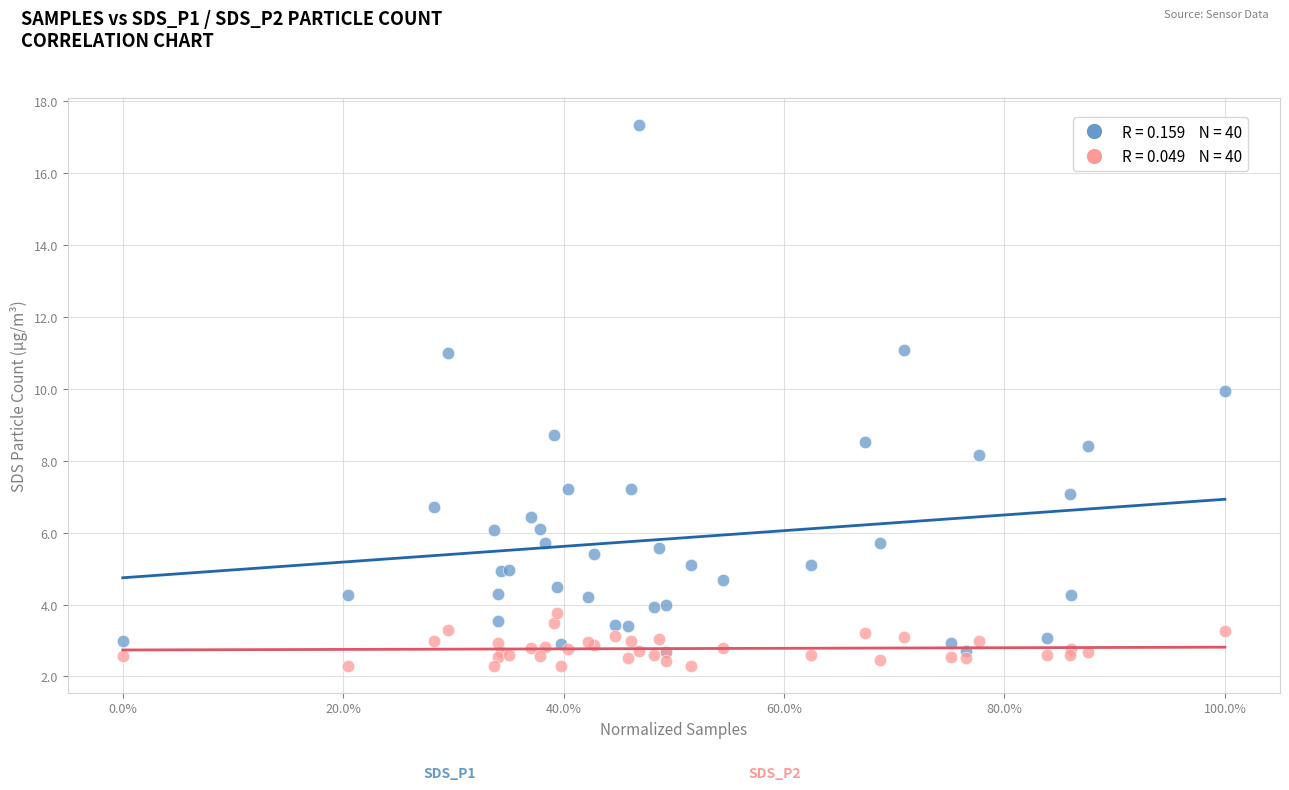

Across all series, what Y value is closest to 9?

8.7